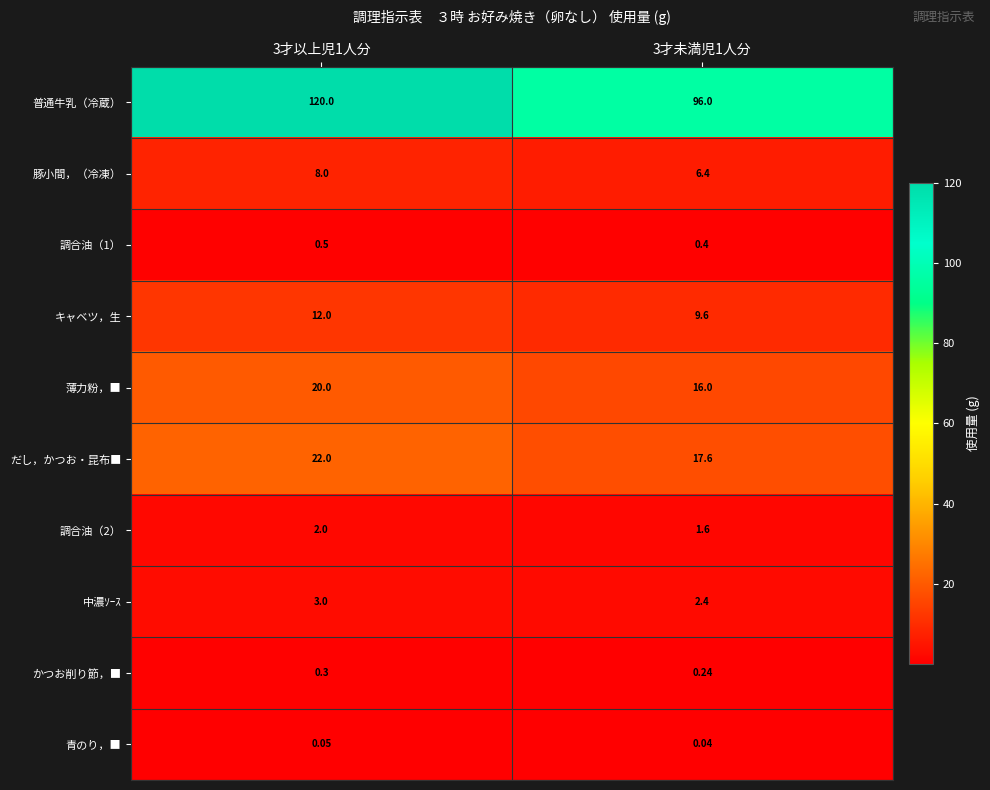

Which series changed the most between 3才以上児1人分 and 3才未満児1人分?

普通牛乳（冷蔵）